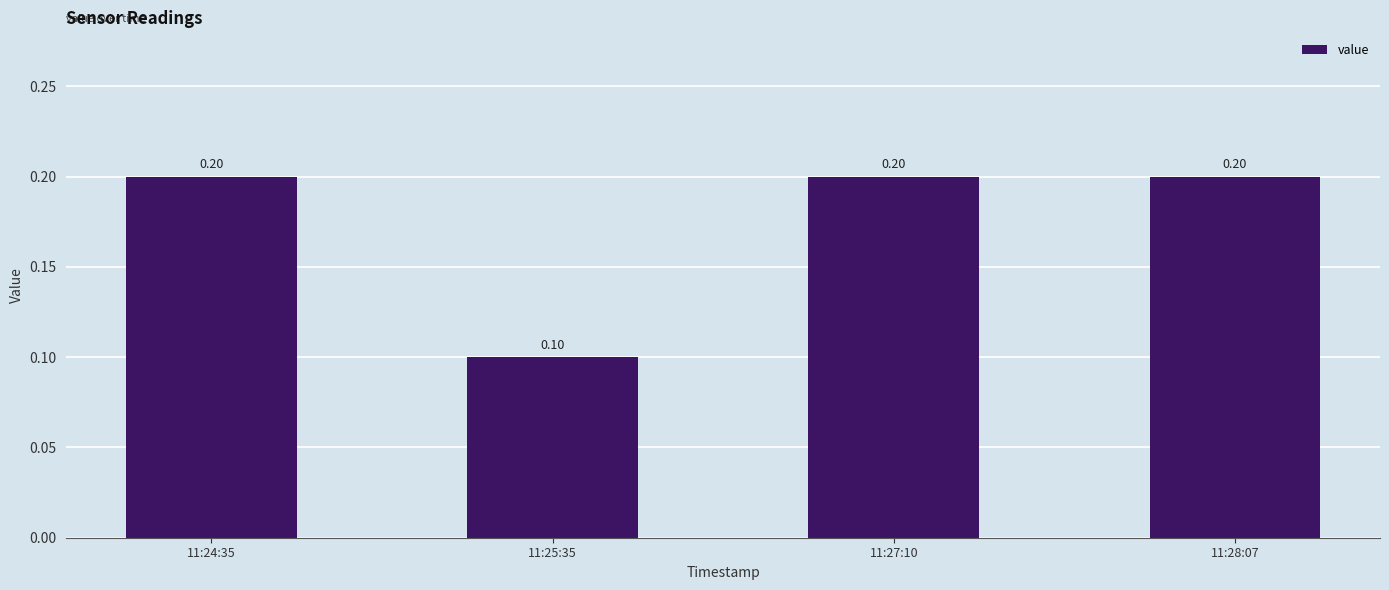

True or false: the data shows 0.2 at 11:28:07.

True